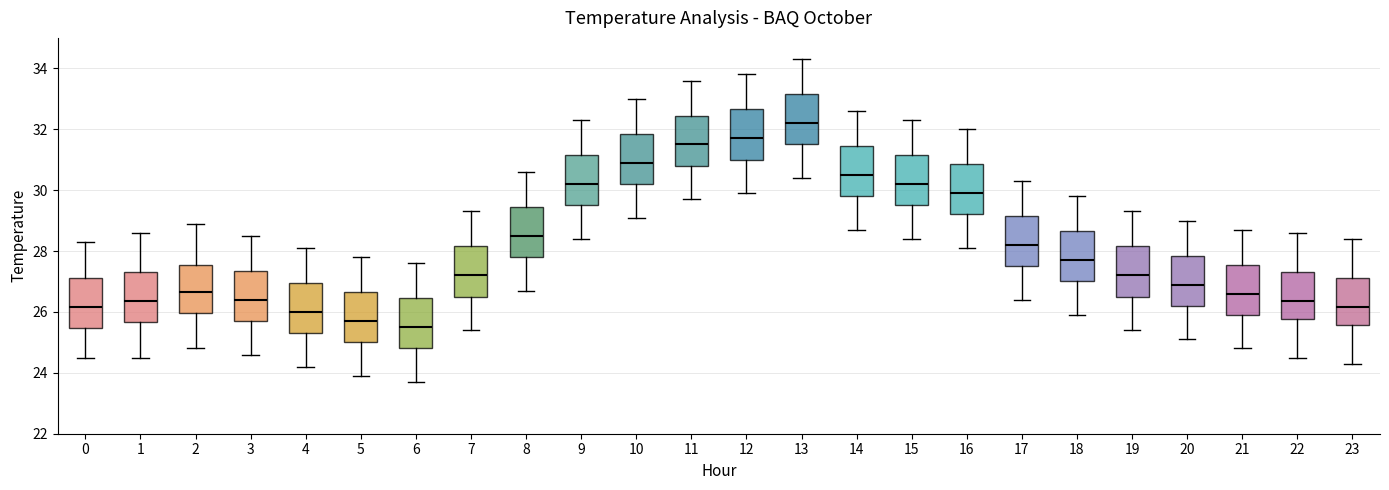

Where is the lower edge of the box at x = 9 on the y-axis? The values are not printed on the chart, so give them approximately, as read against the axis.

29.6